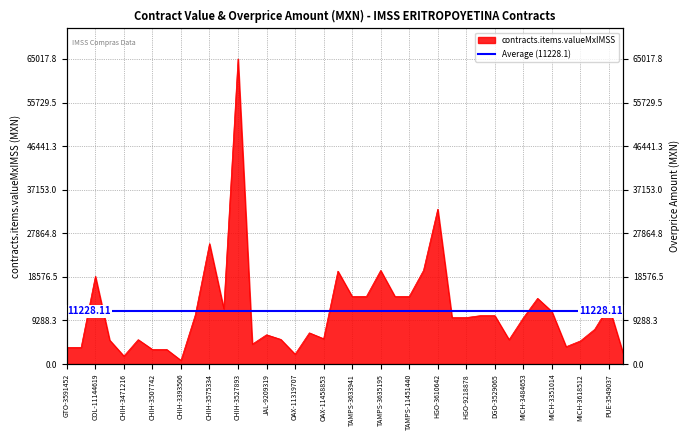

Approximately how many times larger is the value at CHIH-3507742 compared to OAX-11319707?

1.5